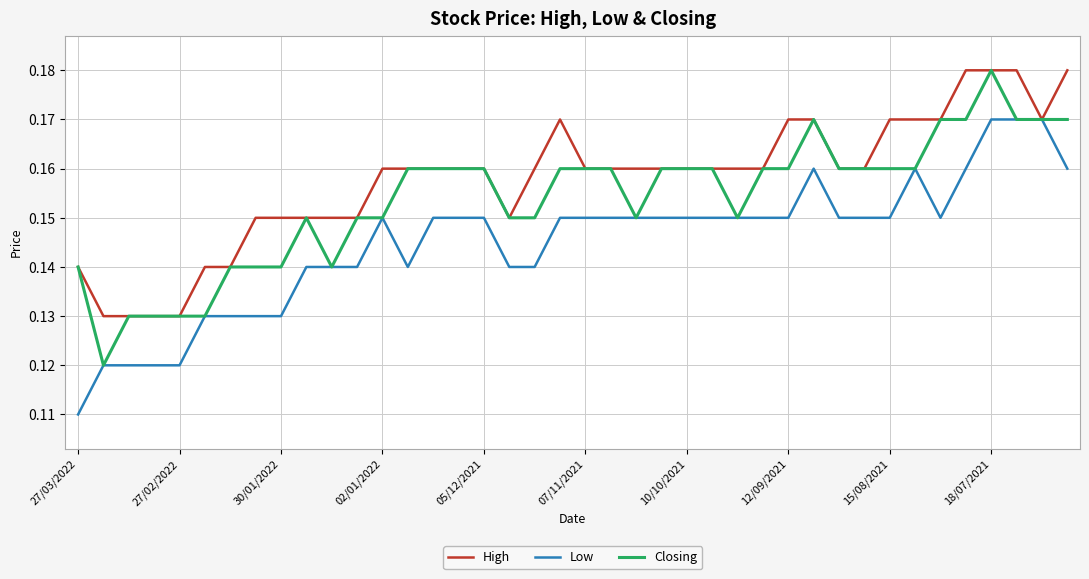

List the series in order of their overall mean, highest first.

High, Closing, Low